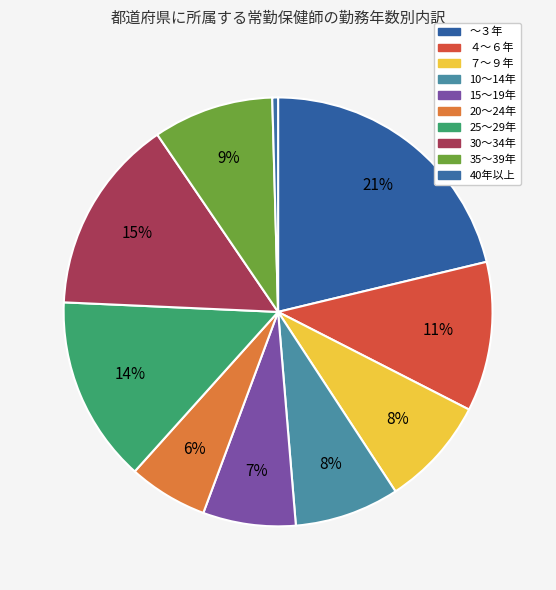

To the nearest percent, what portion does ４～６年 represent?

11%